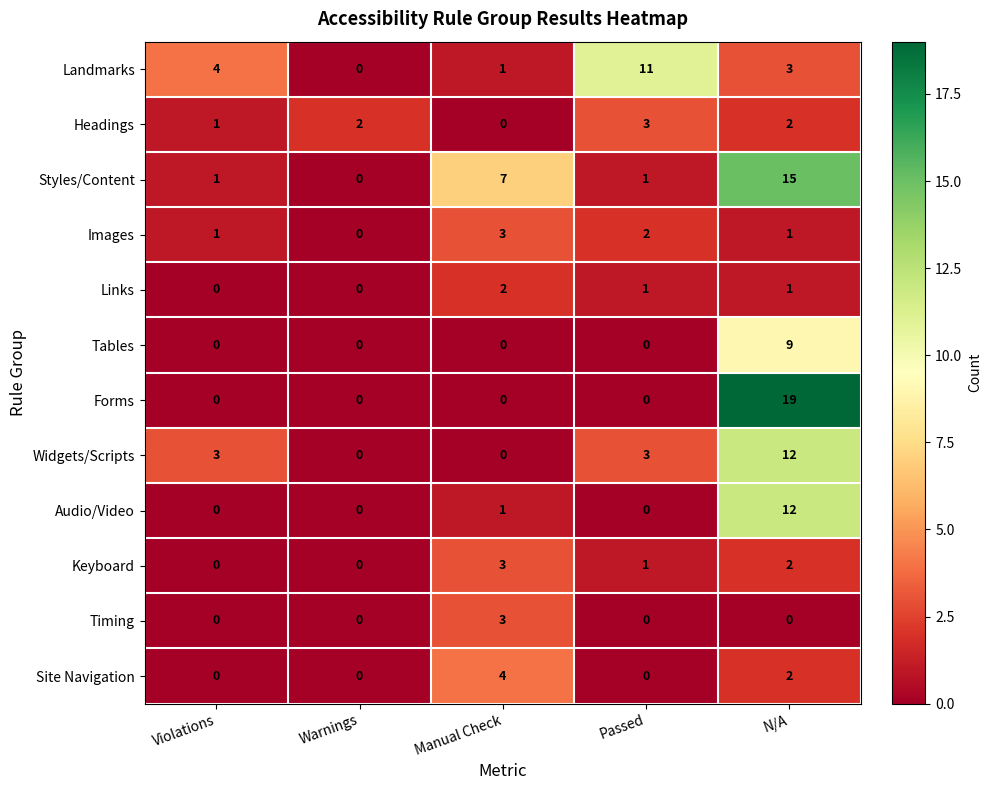

At which label does Links first exceed 1?

Manual Check